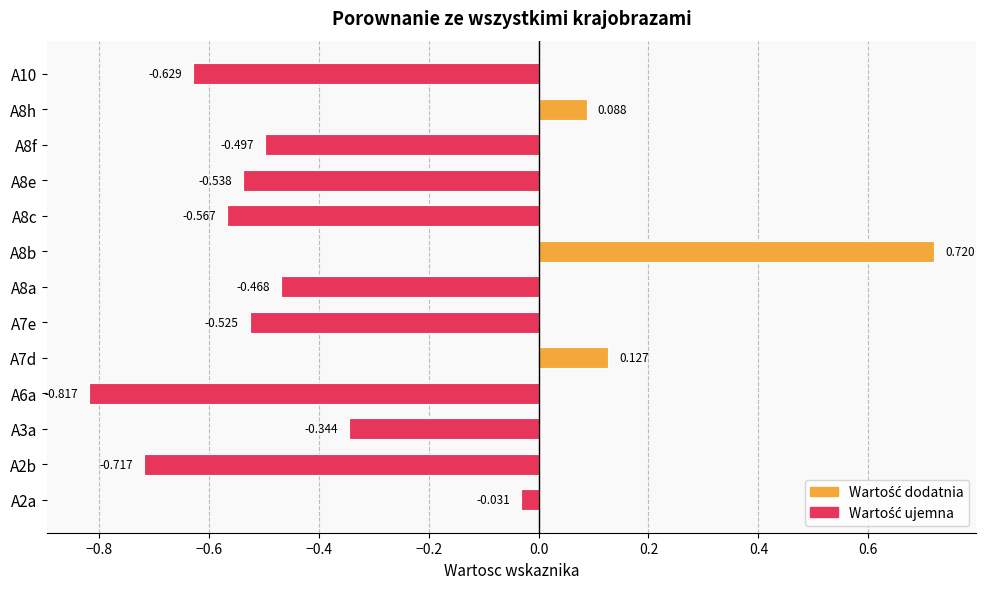

Which label corresponds to the largest value in the chart?

A8b